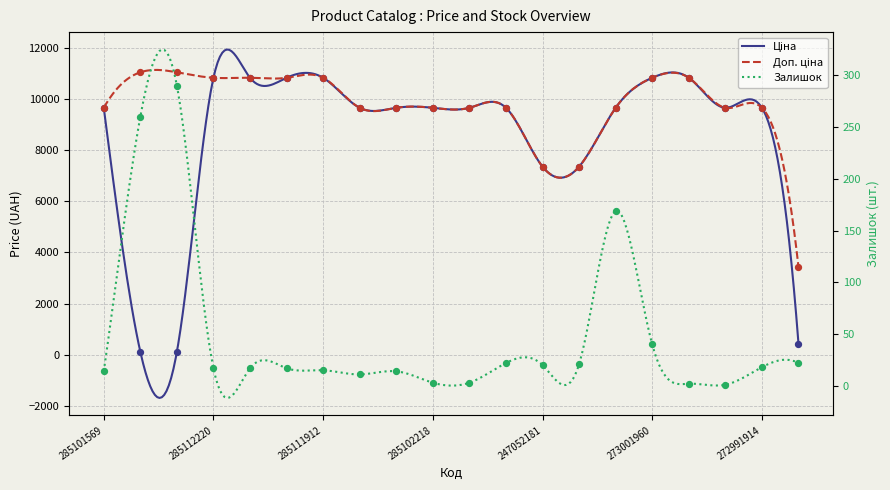

Is the value of Залишок at 247132181 greater than the value of Ціна at 285102221?

No